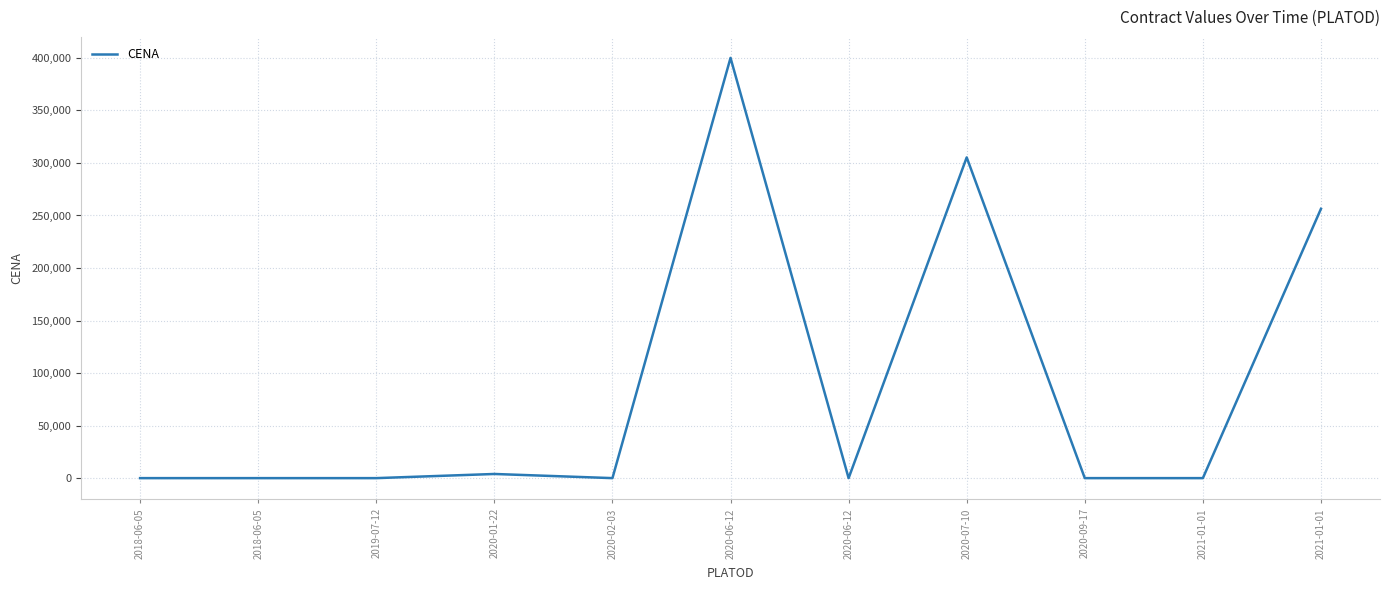

Reading right to left, list all the values displayed in this chart.

256339	0	0	305283	0	400000	0	3950	0	0	0